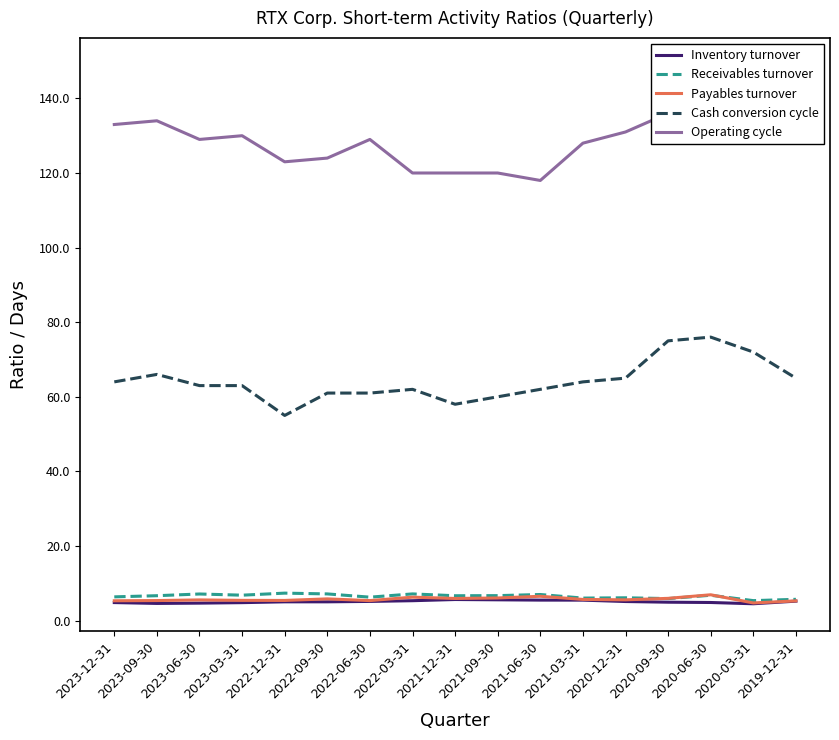

How many data points in Payables turnover are less than 5?

1